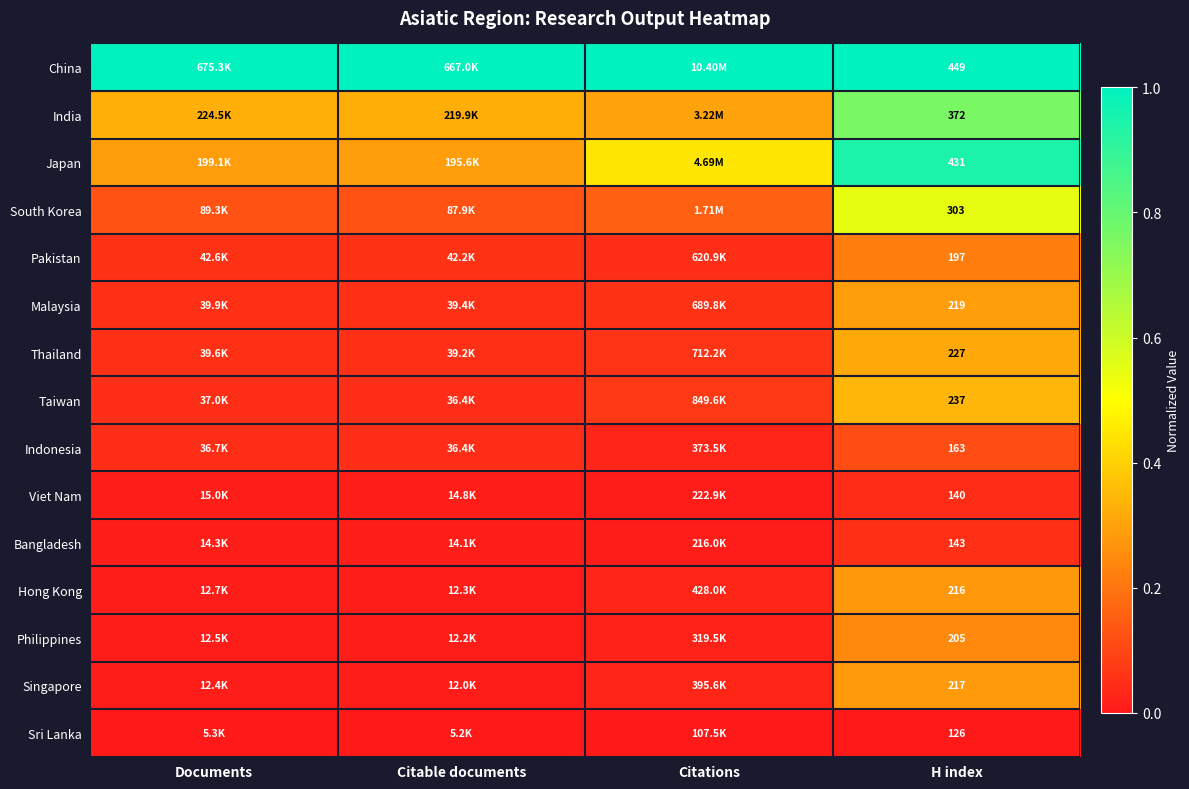

What is the maximum value for Singapore?

0.3